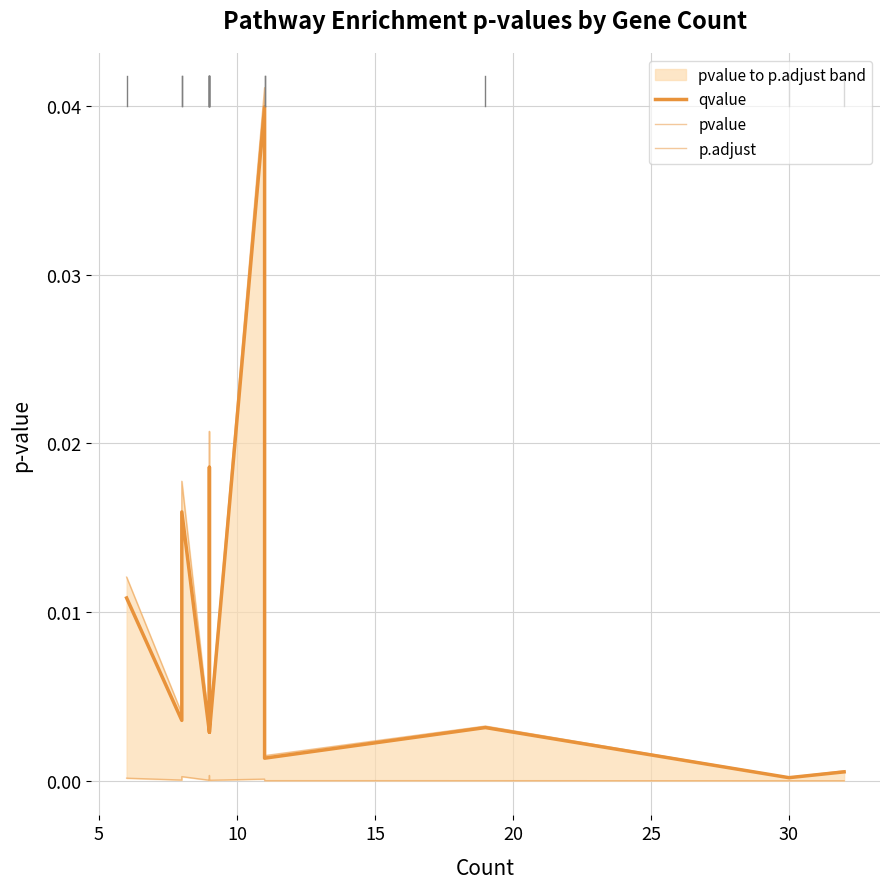

Where is p.adjust nearest to the value 0?

30